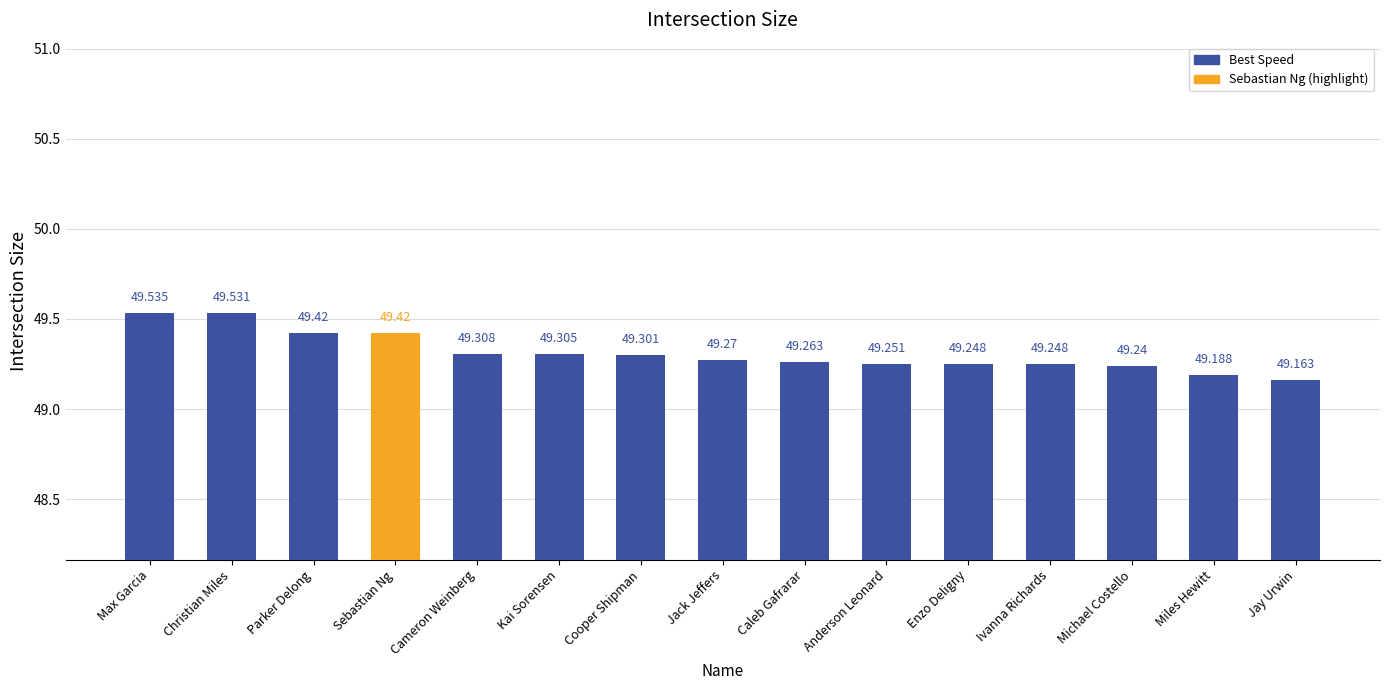

What is the label of the 2nd bar from the left?

Christian Miles